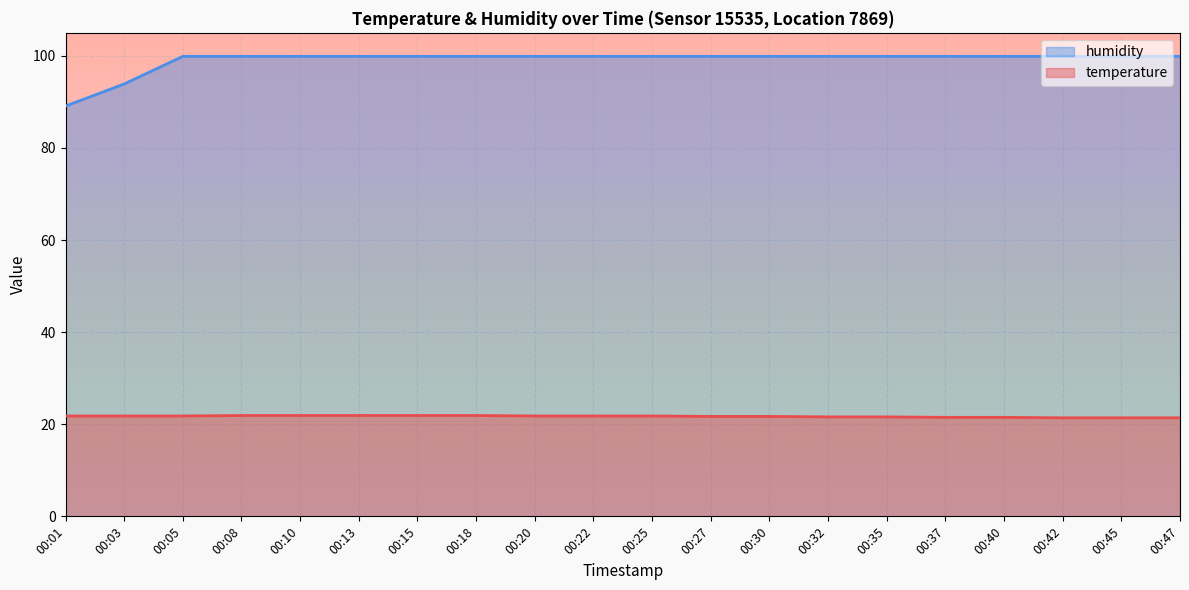

What are all the series names shown in the legend?

humidity, temperature